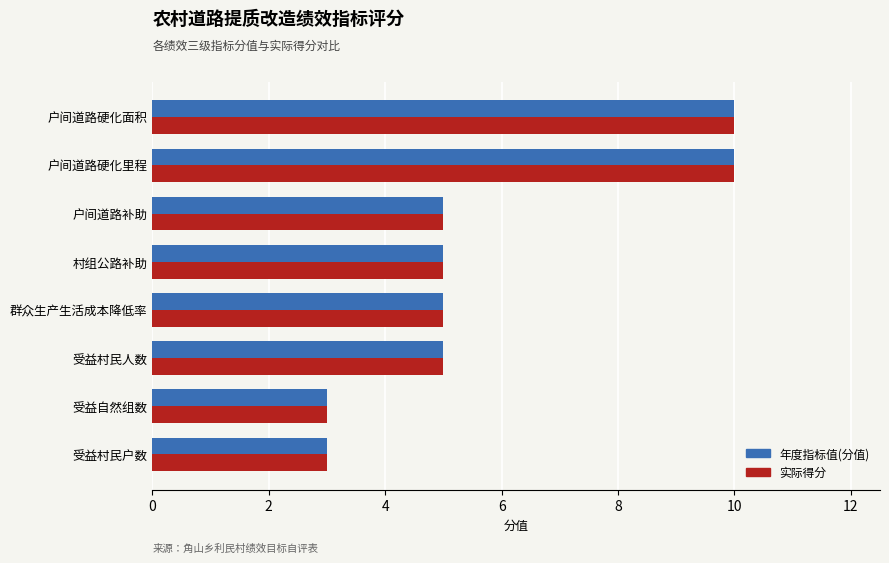

What is the total value across all series at 受益村民人数?

10